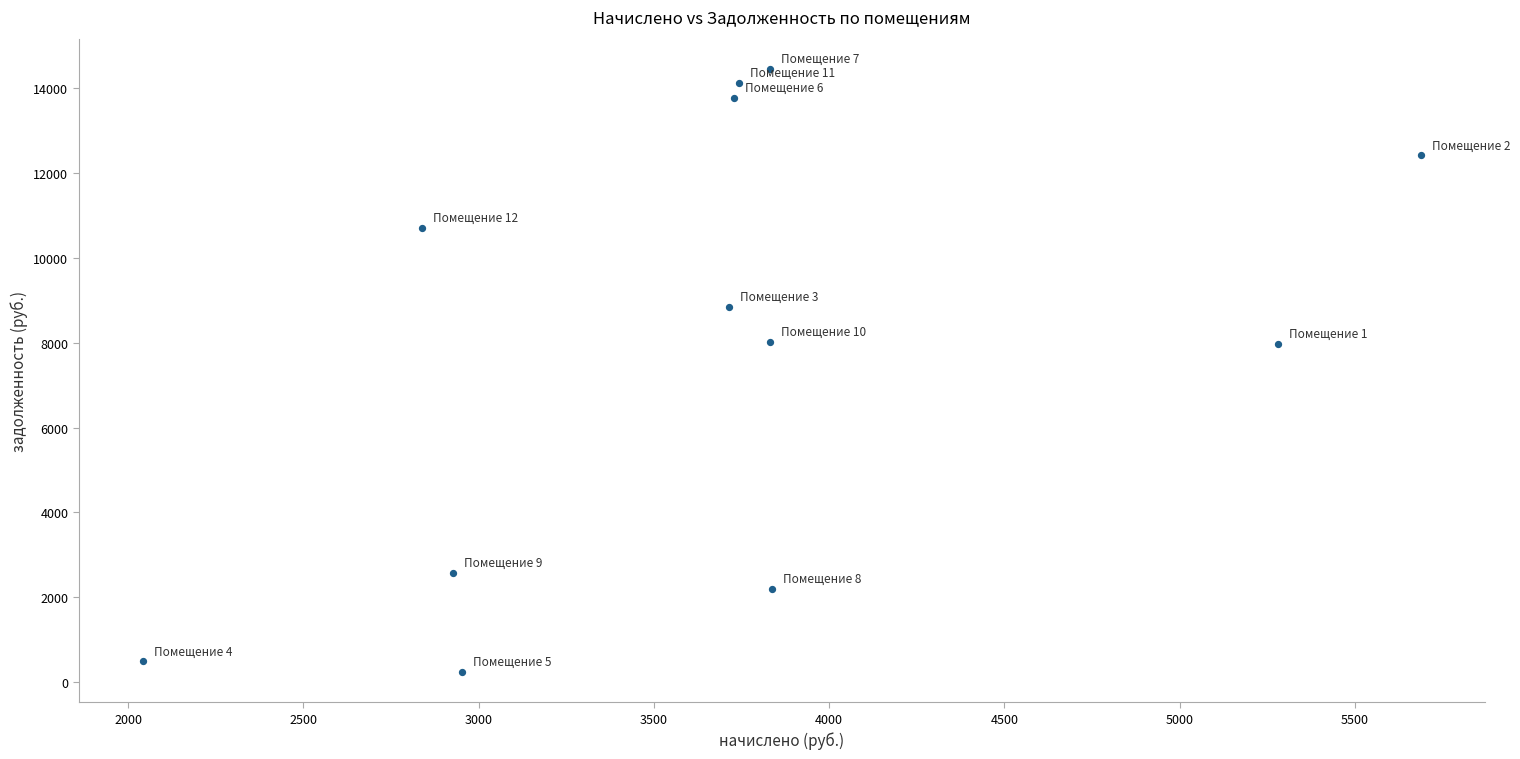

What is the average Y value?

7982.7